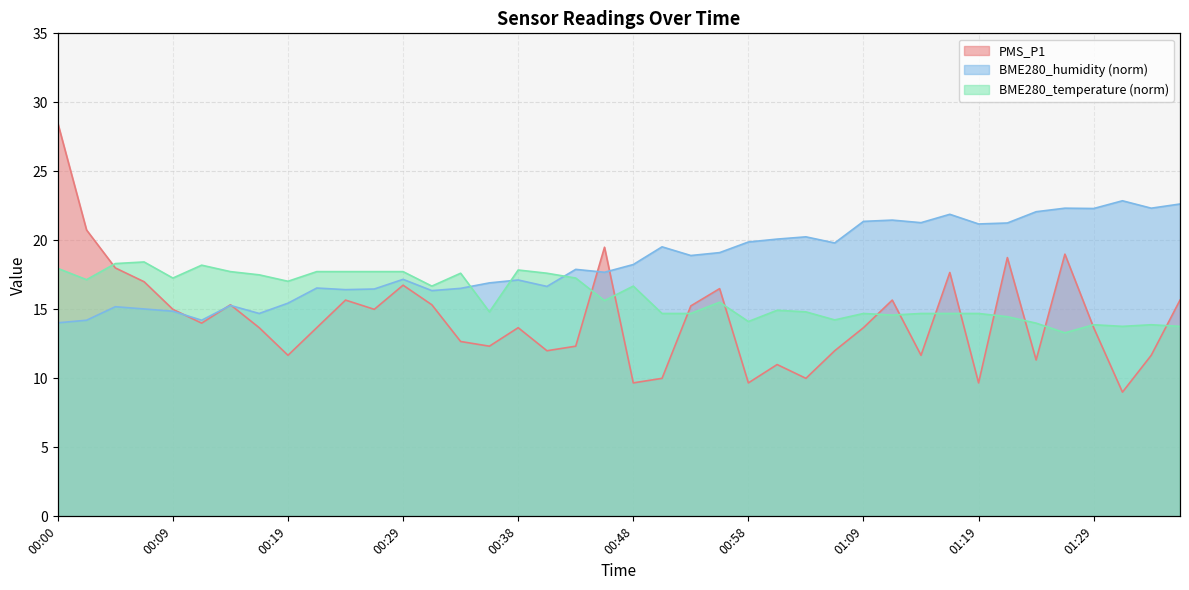

What is the sum of the PMS_P1 values at 00:02 and 01:04?

30.8